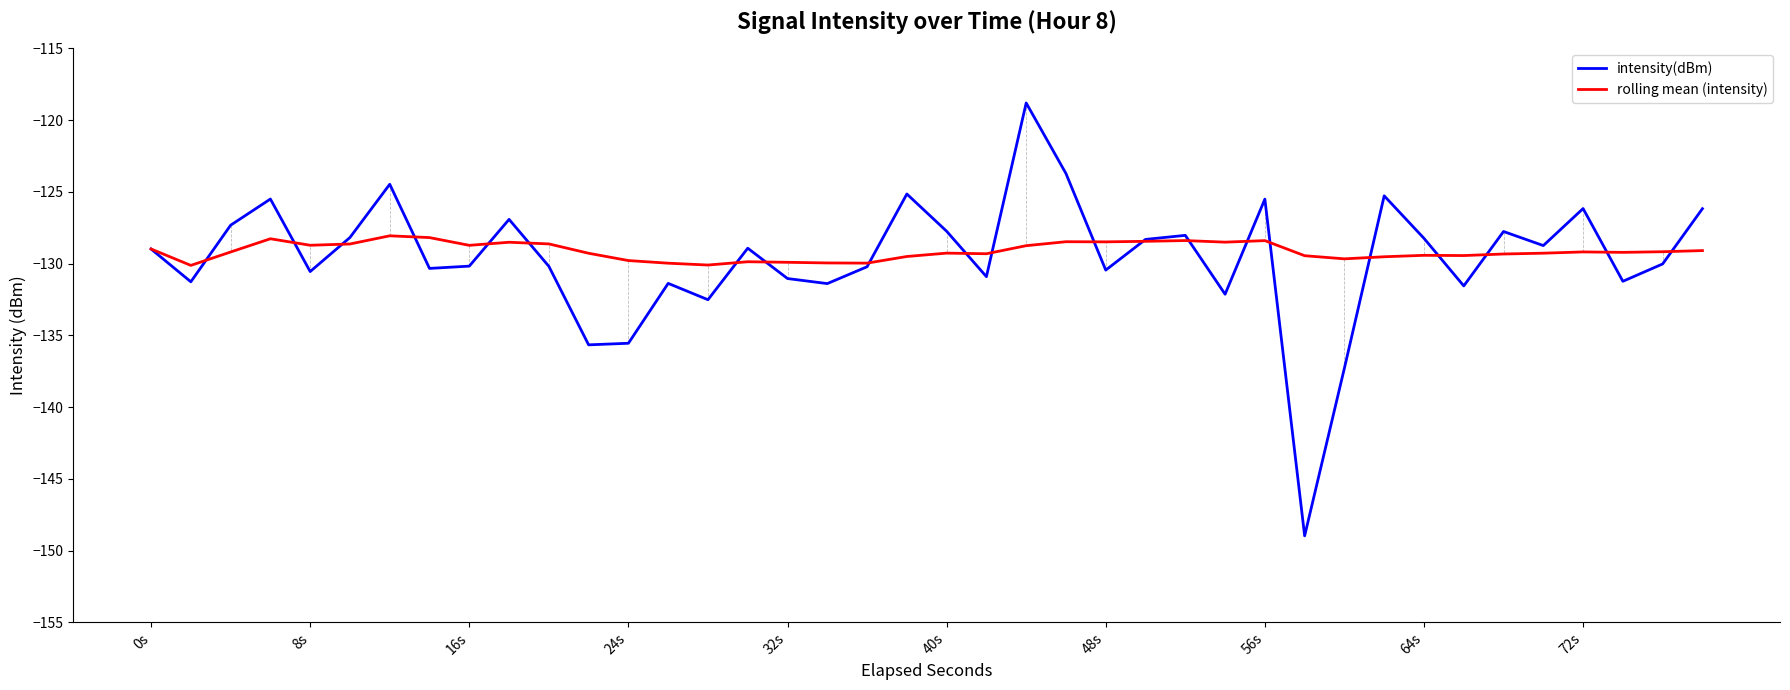

Rank the series by their maximum value, from lowest to highest.

rolling mean (intensity), intensity(dBm)